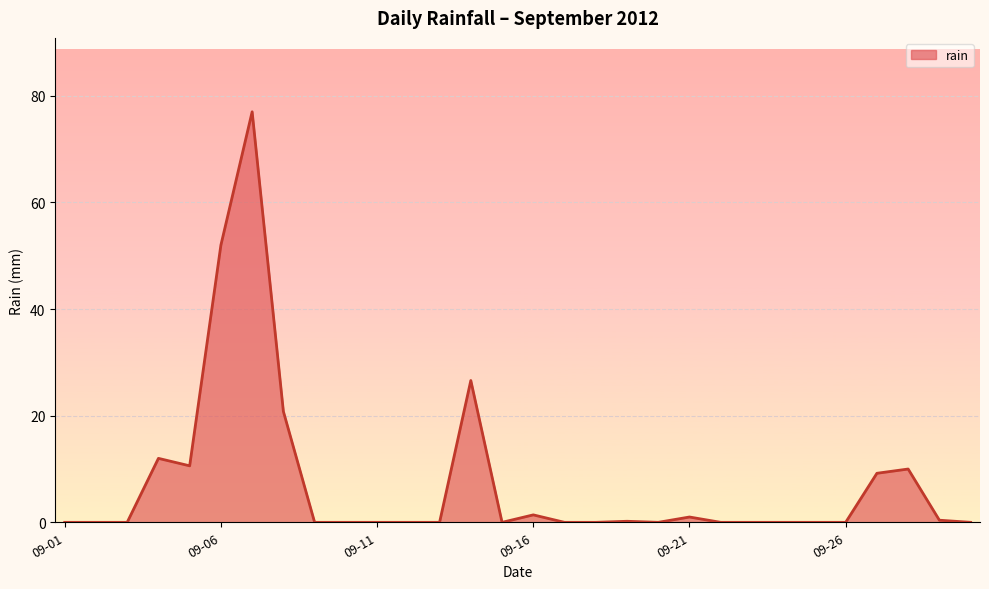

What is the maximum value shown in the chart?

77.0